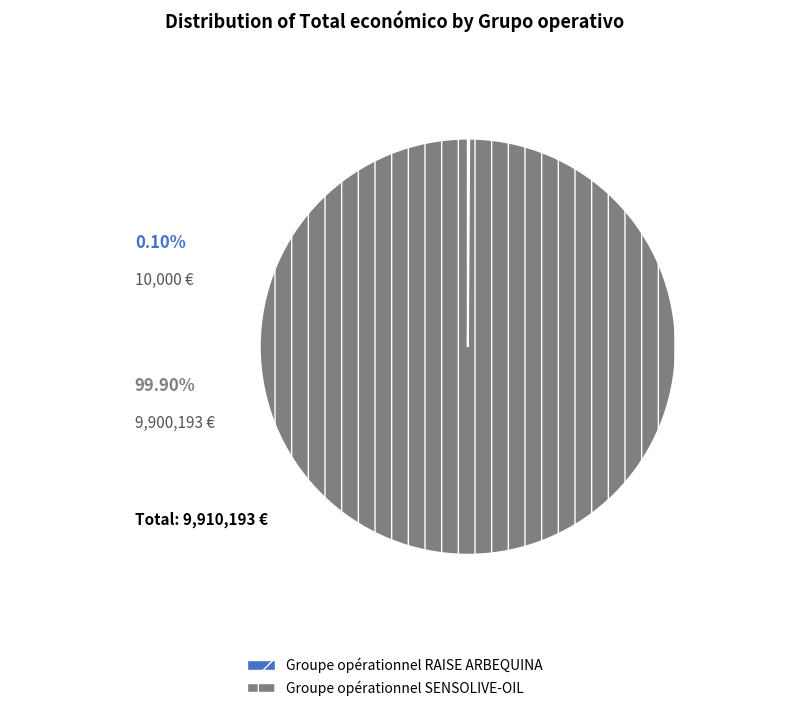

What is the largest slice in the pie chart?

Groupe opérationnel SENSOLIVE-OIL